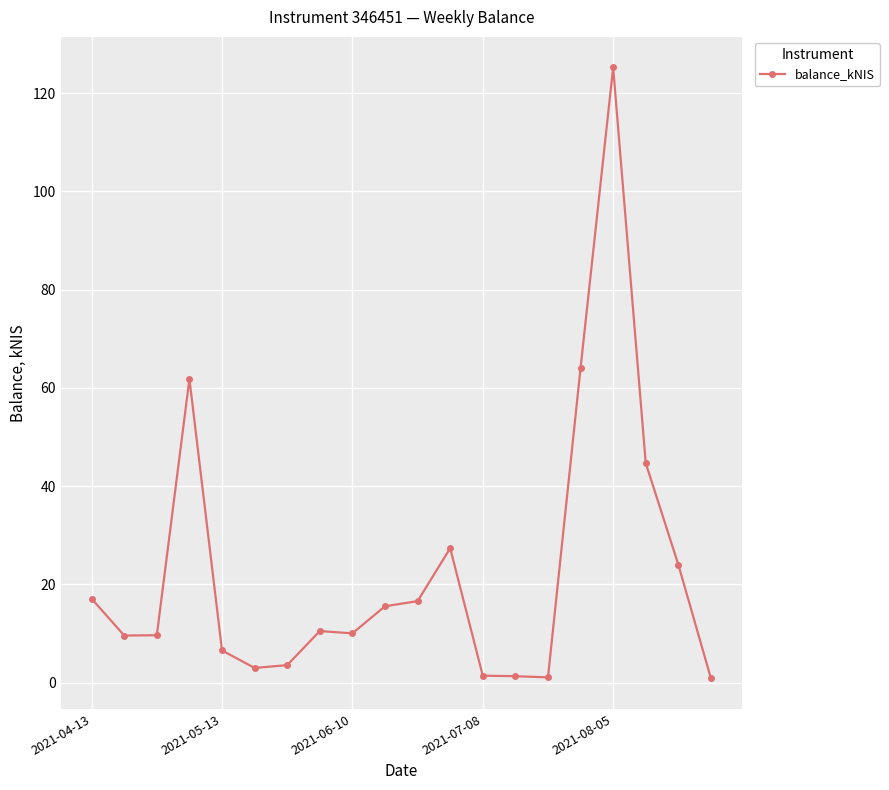

What is the sum of all values?

453.6